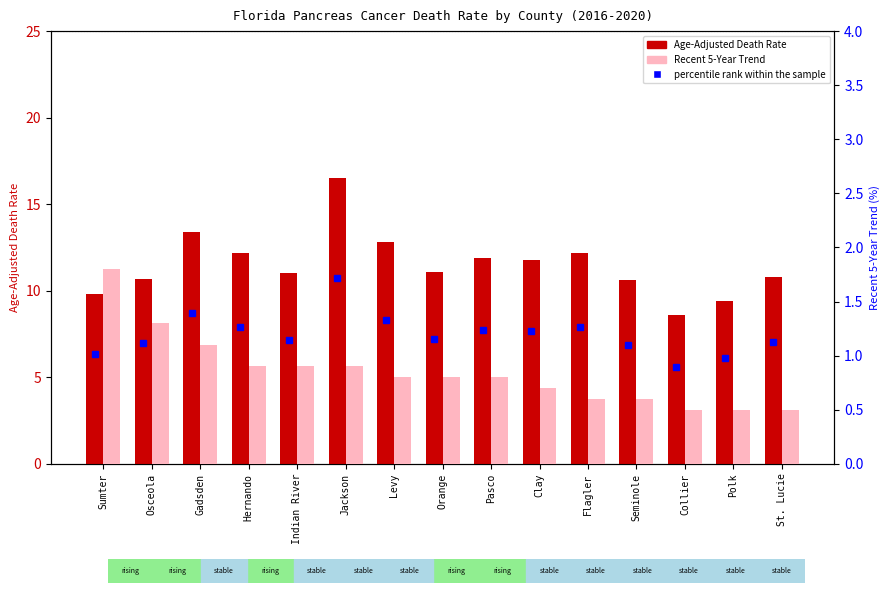

Which has a higher value, St. Lucie or Sumter?

St. Lucie